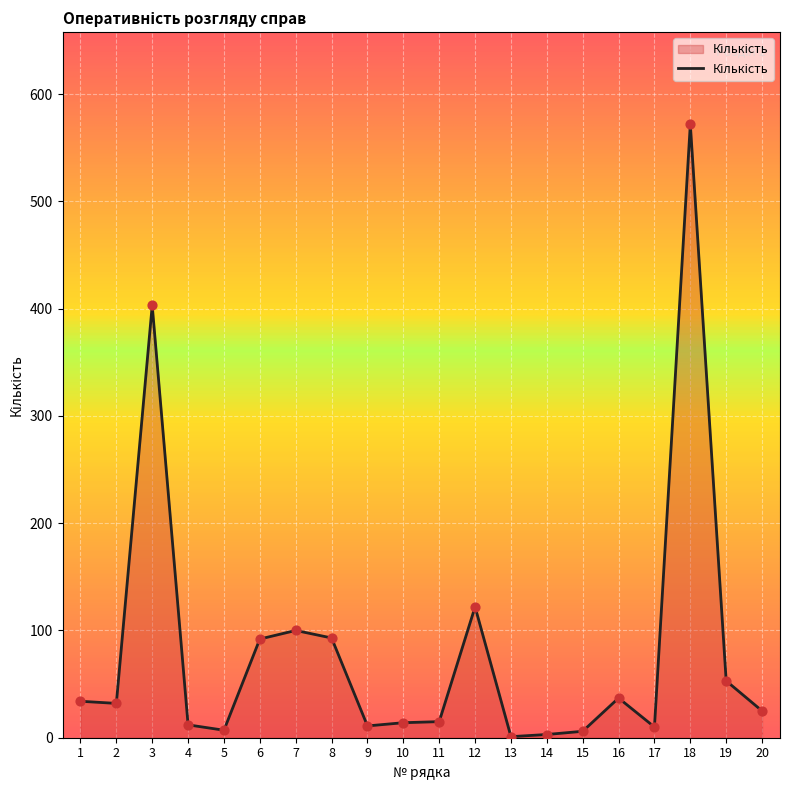

What is the ratio of the value at 2 to the value at 12?

0.3